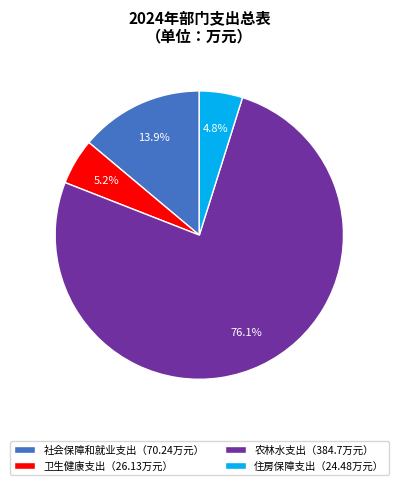

Is there a majority slice in this chart?

Yes